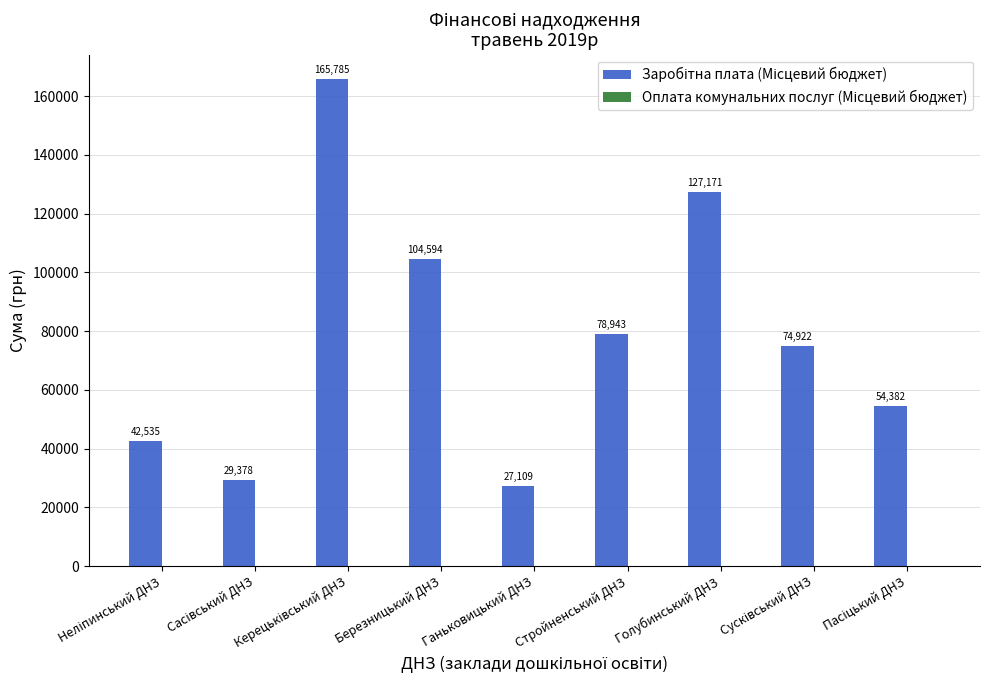

Approximately how many times larger is the value at Стройненський ДНЗ compared to Ганьковицький ДНЗ?

2.9